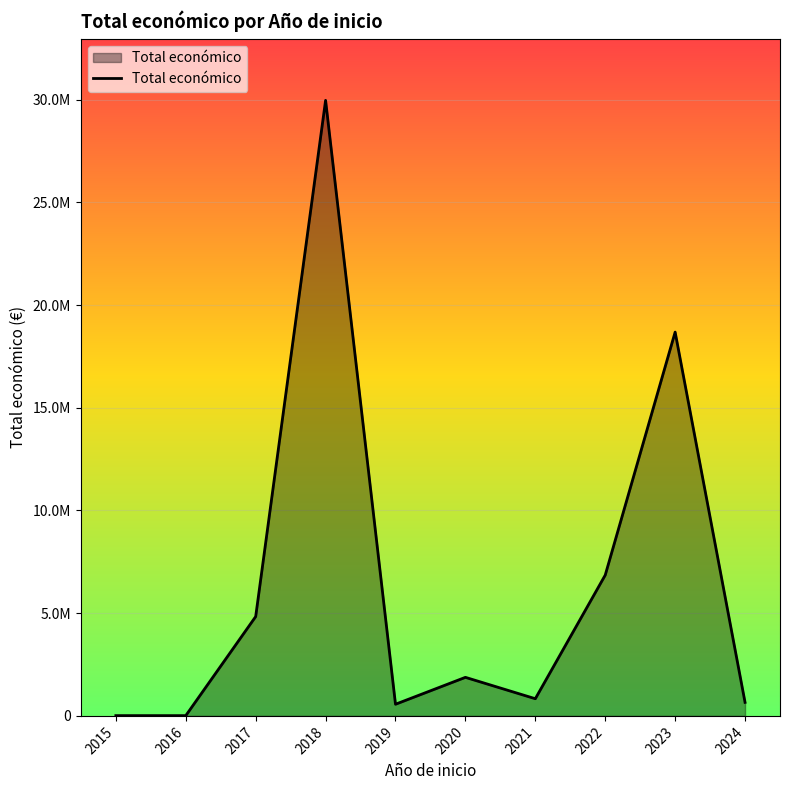

Does the chart display data point markers on the line(s)?

No